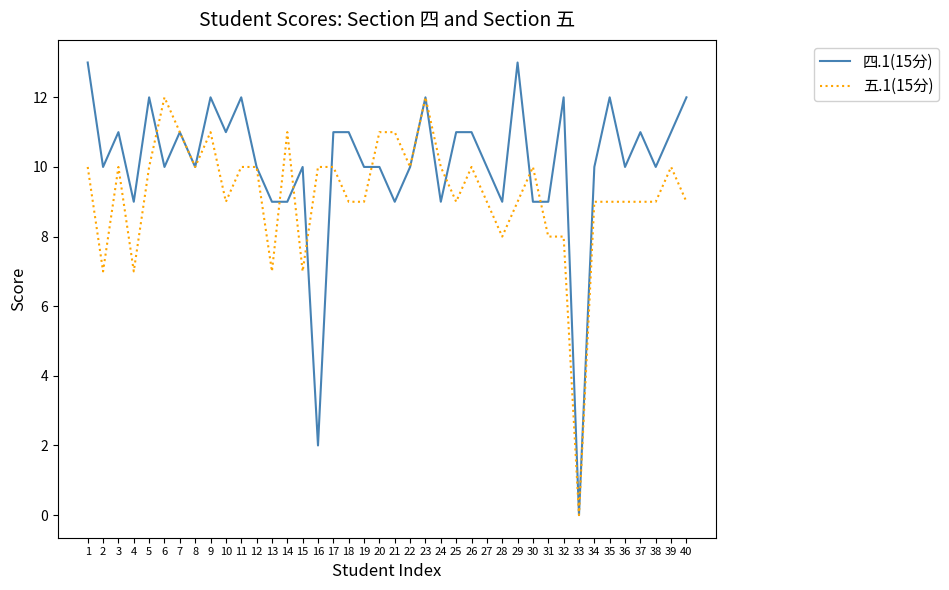

Which series has the largest total across all categories?

四.1(15分)